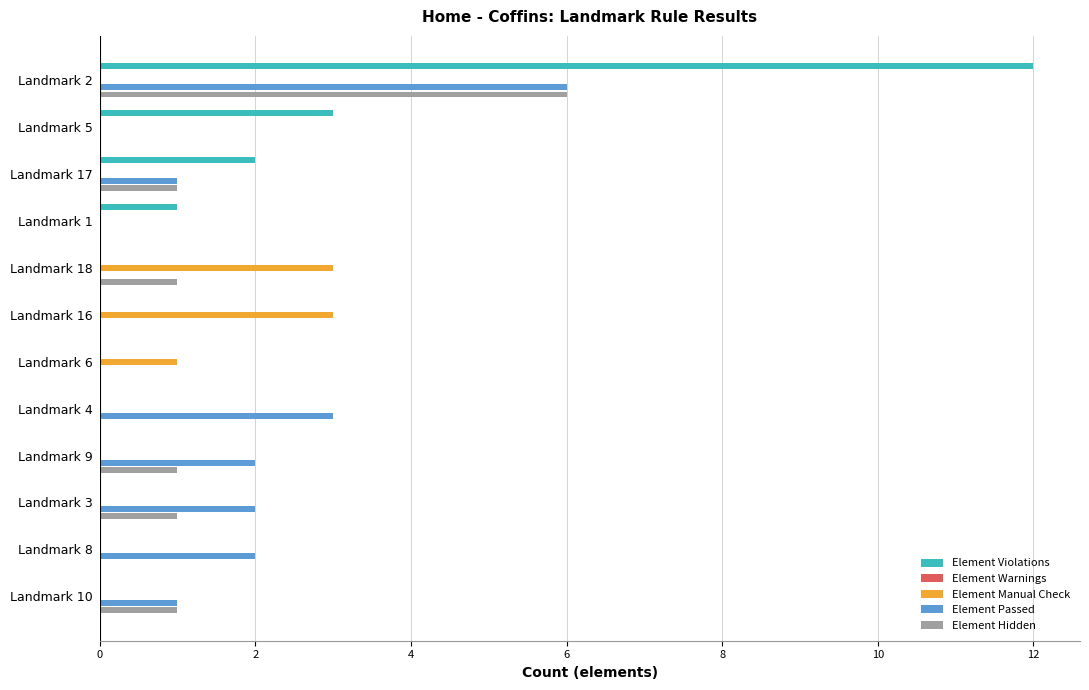

The value of Element Warnings at 14 is 0.0. True or false?

False